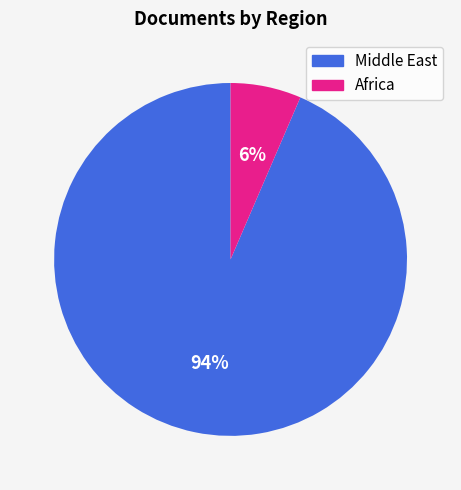

Is there a majority slice in this chart?

Yes